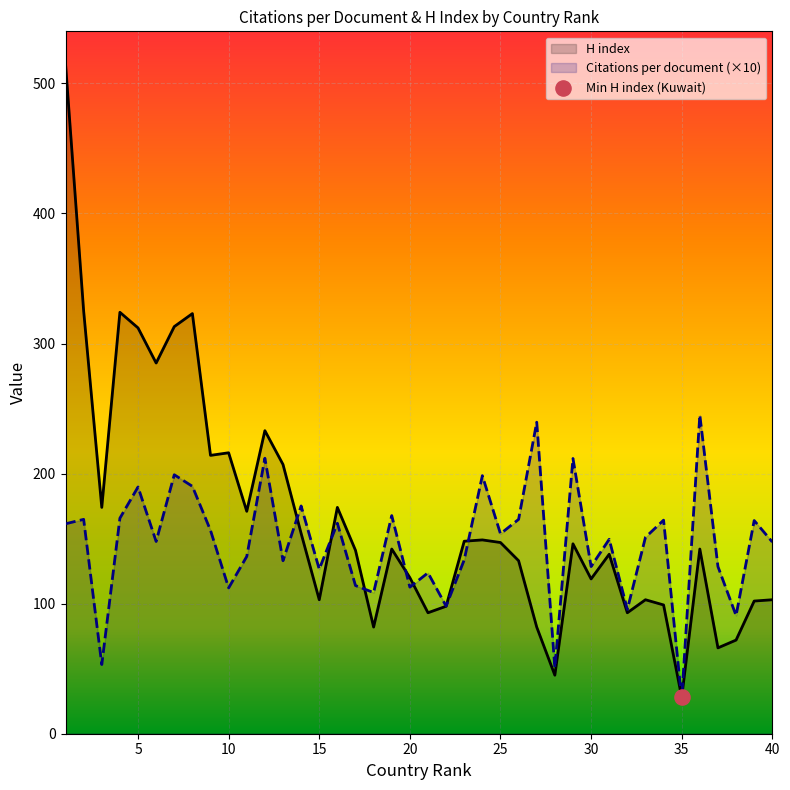

What are all the series names shown in the legend?

Citations per document, H index